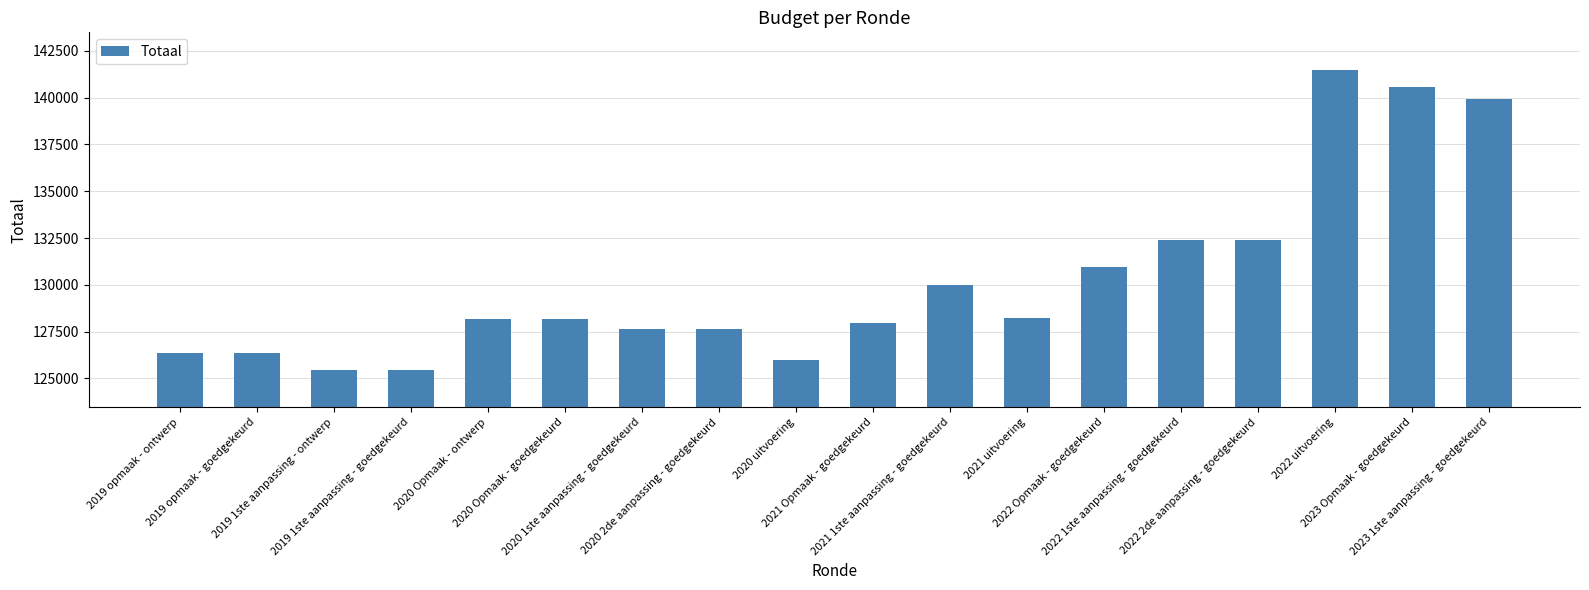

What is the difference between the second highest and second lowest values?

15120